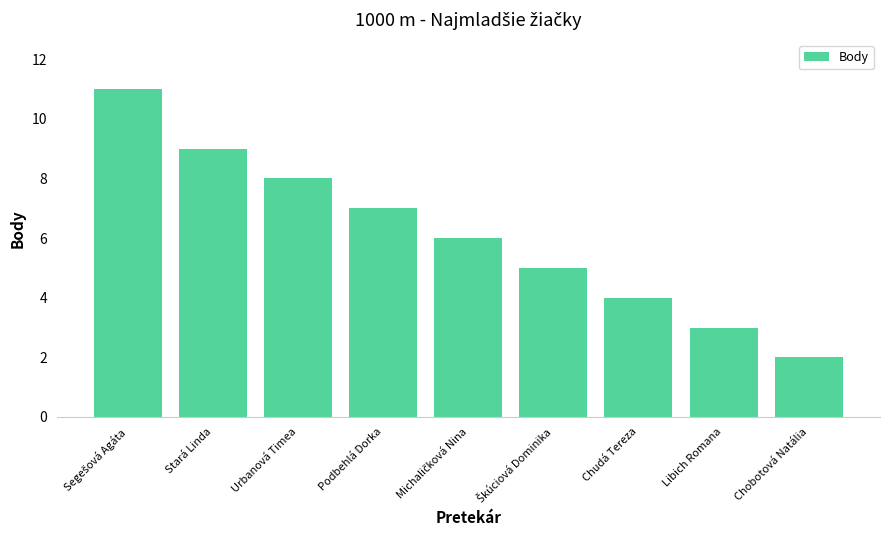

What is the label of the 2nd bar from the left?

Stará Linda